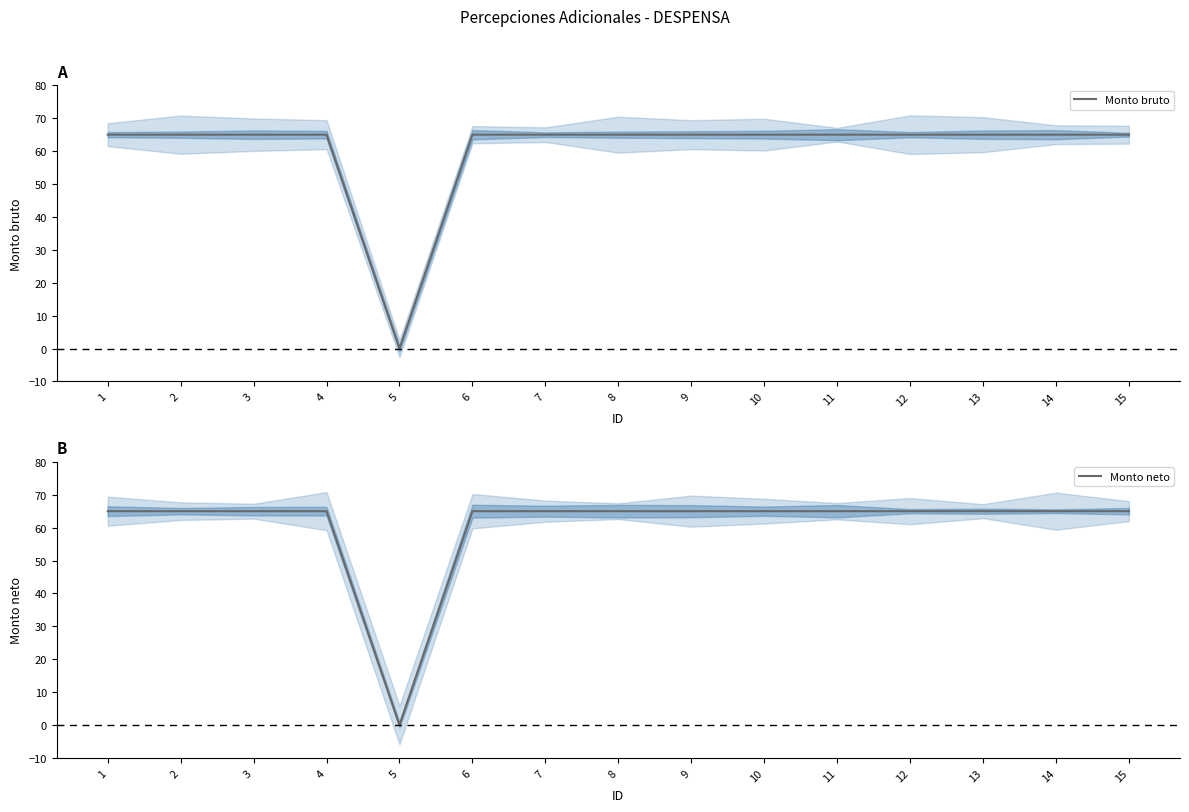

Which series has the largest total across all categories?

Monto bruto